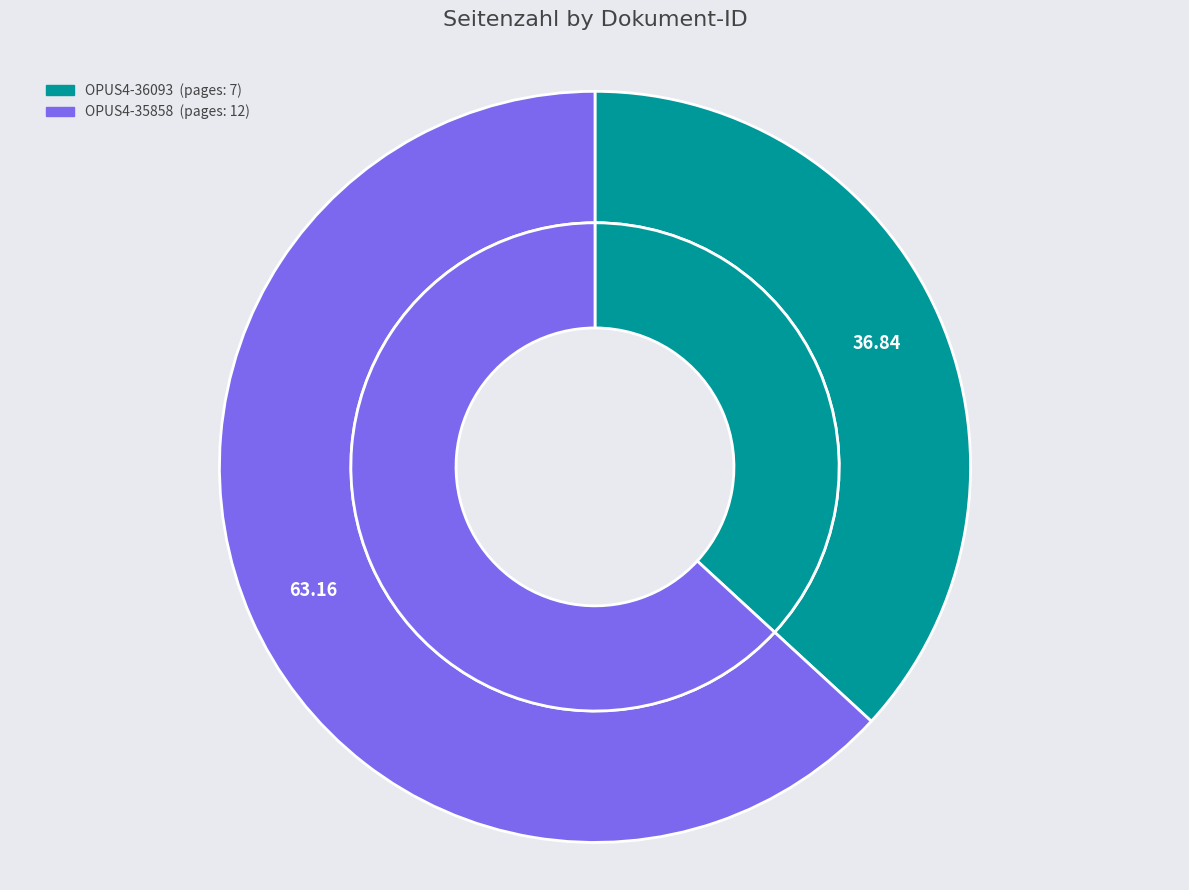

What percentage is the OPUS4-35858 slice, to the nearest percent?

63%